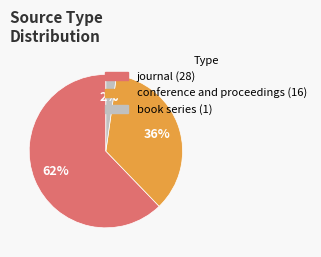

Rank the categories by value from lowest to highest.

book series, conference and proceedings, journal